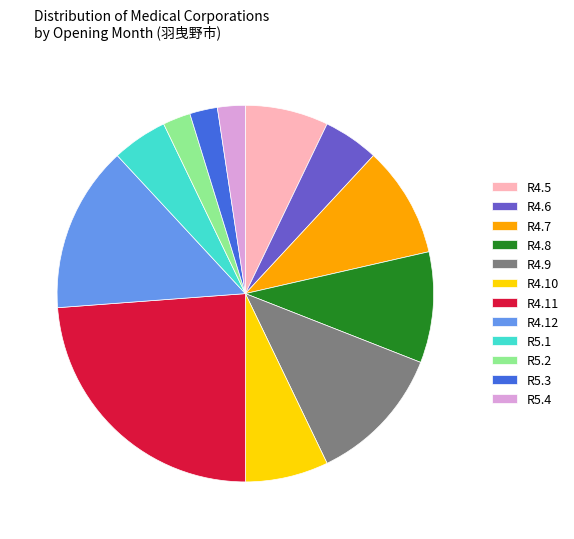

Is it true that R4.5 is 1% of the pie?

False